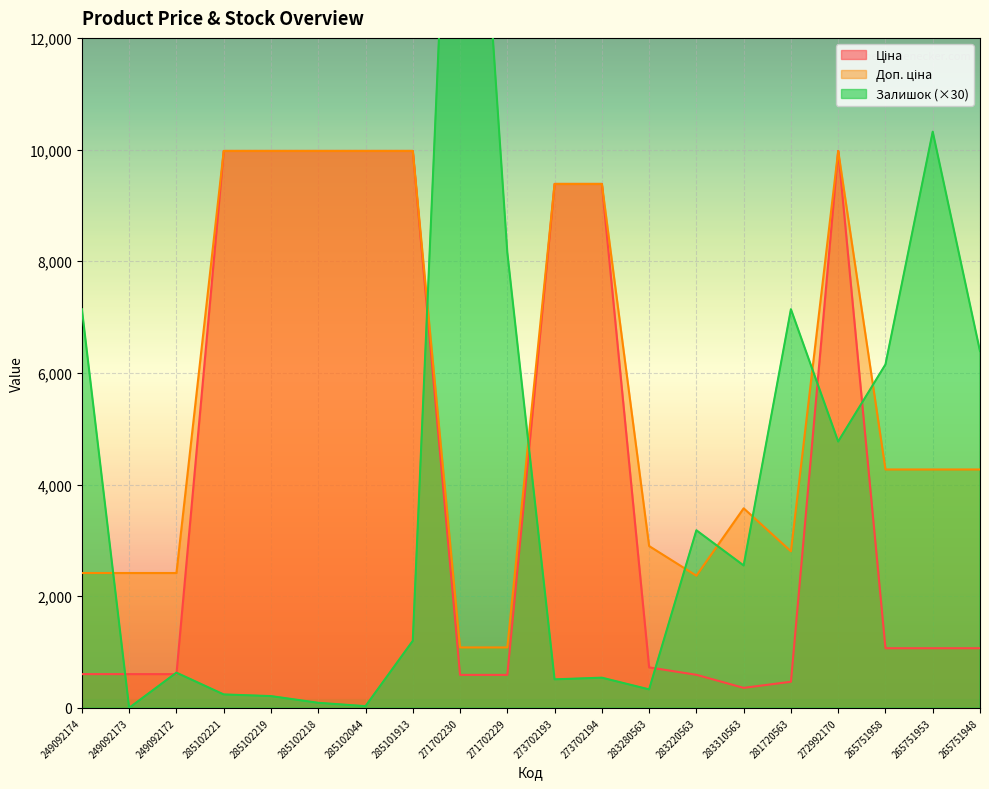

What is the maximum value for Доп. ціна?

9975.0